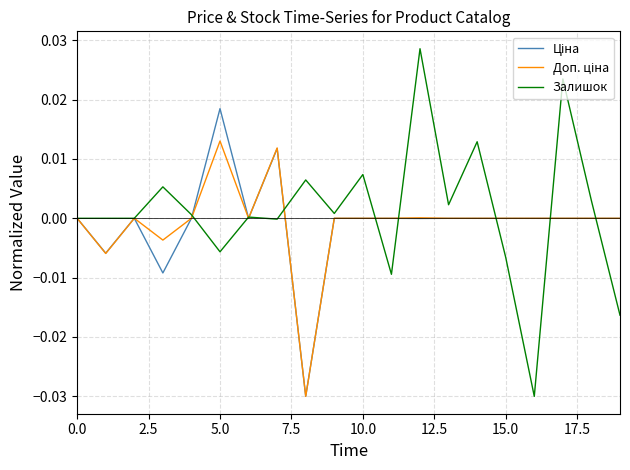

What is the difference between the maximum and minimum values in the Залишок series?

0.1